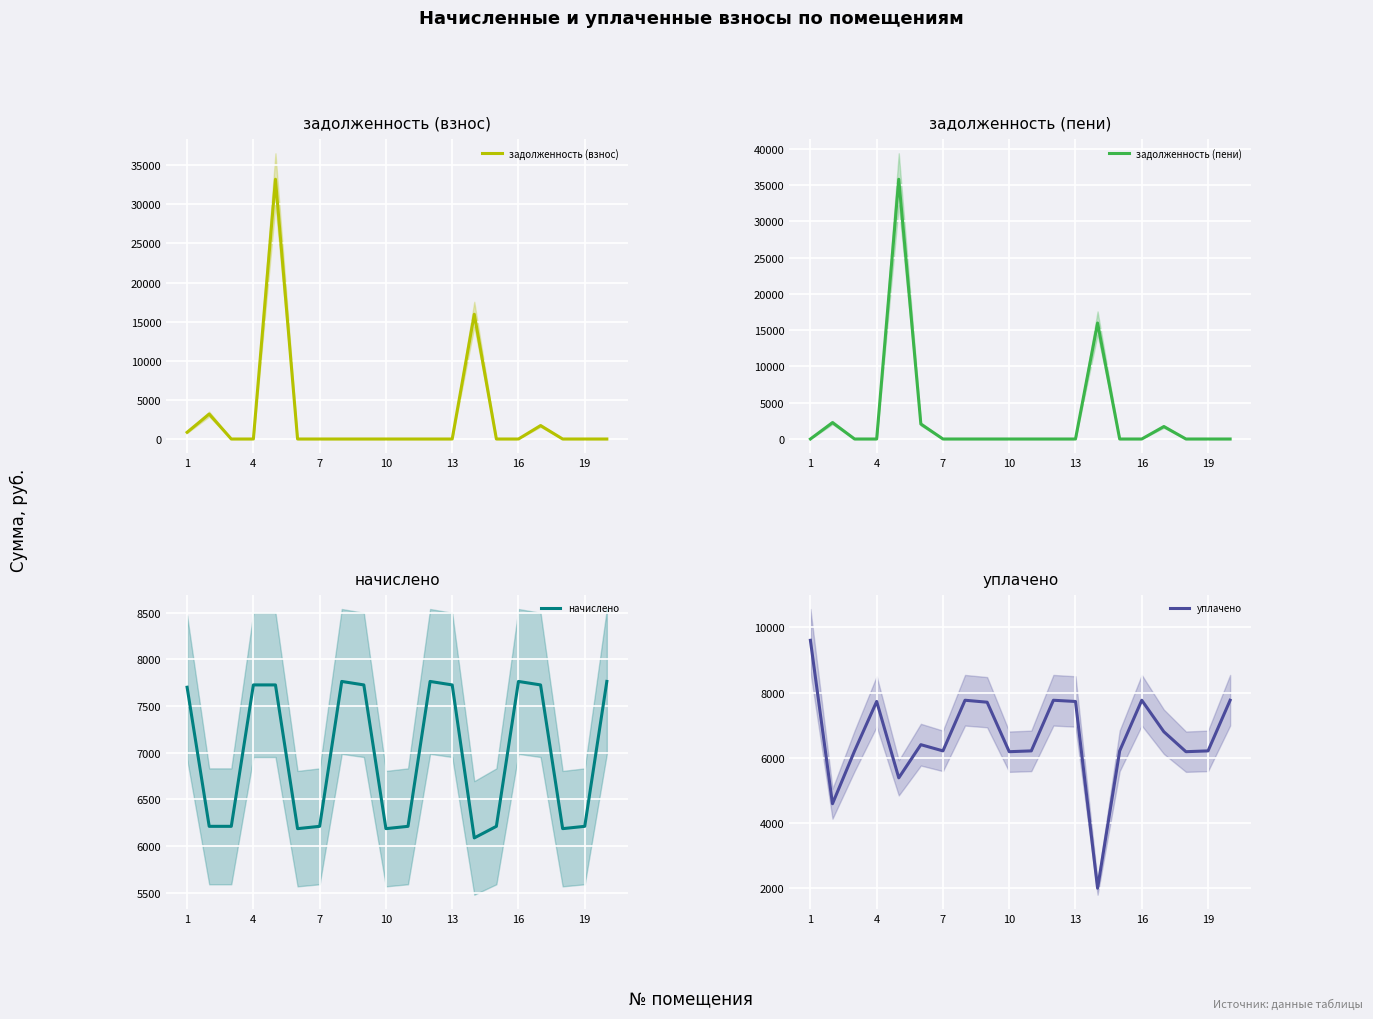

What is the maximum value for начислено?

7762.5